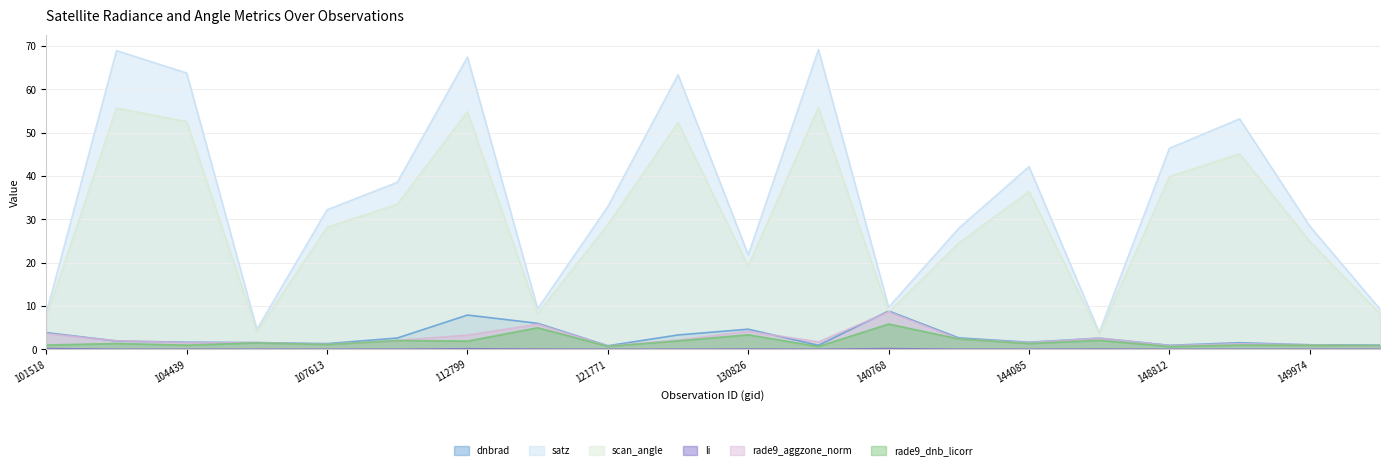

At which category does rade9_dnb_licorr reach its first local peak?

104431